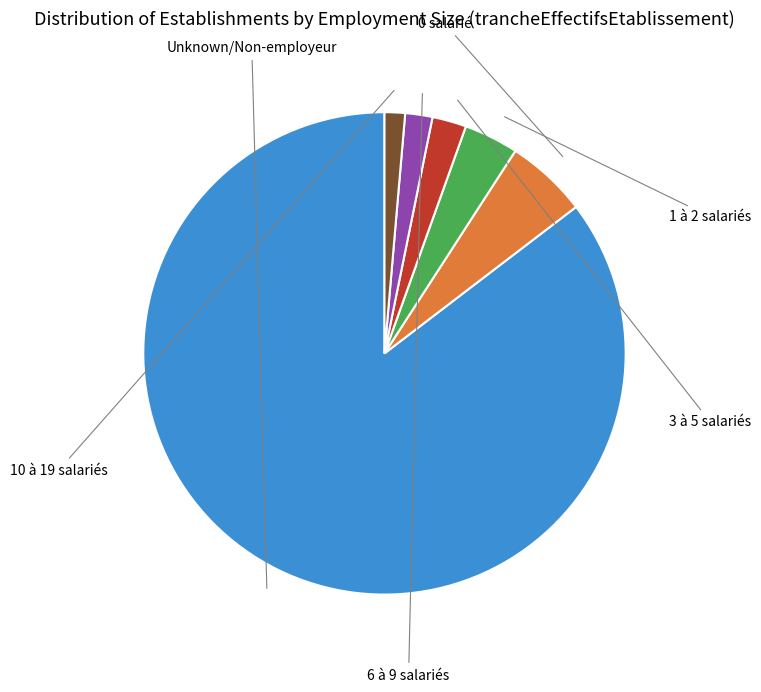

Which category accounts for the majority?

NN